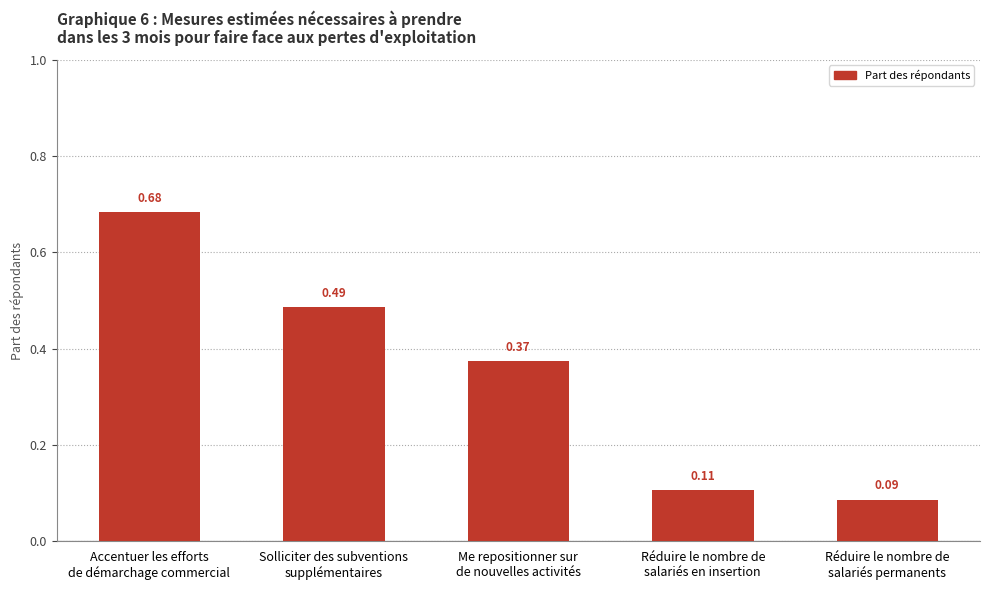

What is the label of the 2nd bar from the right?

Réduire le nombre de
salariés en insertion